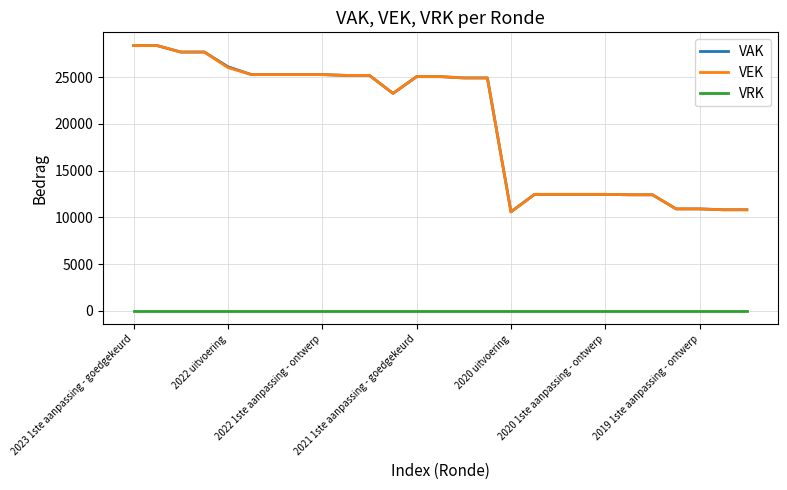

True or false: VRK and VAK intersect in this chart.

False